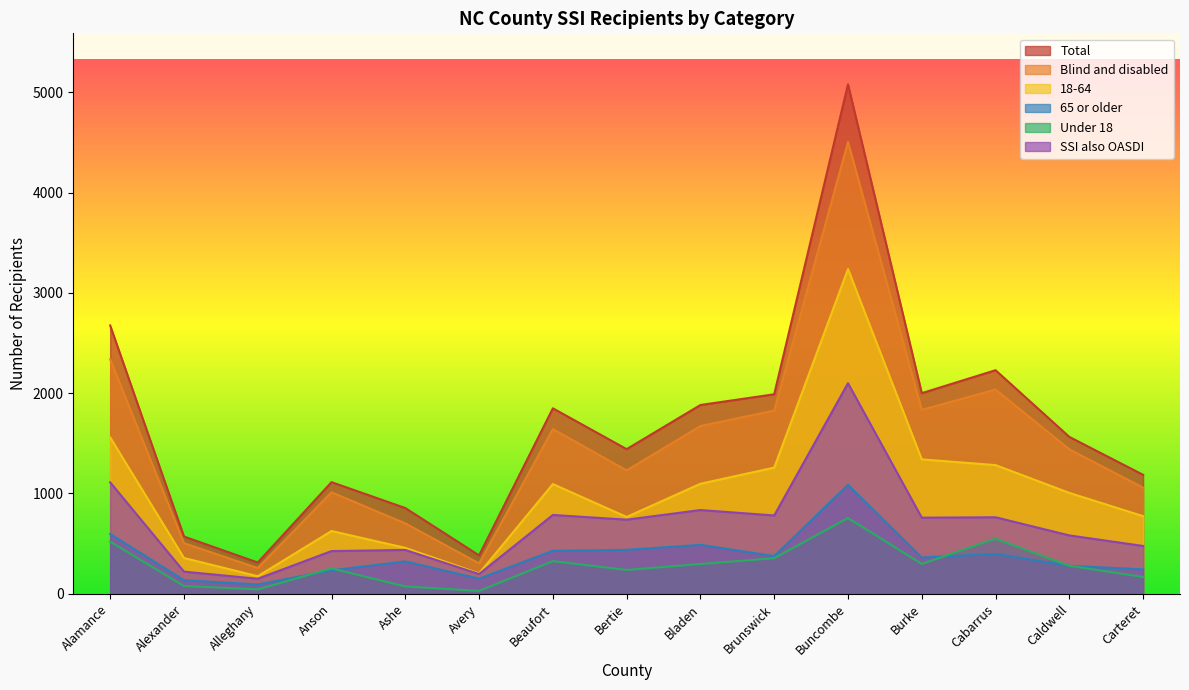

Reading left to right, transcribe all the data shown in this chart.

Total: Alamance=2675	Alexander=571	Alleghany=312	Anson=1113	Ashe=855	Avery=383	Beaufort=1849	Bertie=1442	Bladen=1882	Brunswick=1989	Buncombe=5079	Burke=2000	Cabarrus=2229	Caldwell=1564	Carteret=1186
Blind and disabled: Alamance=2337	Alexander=505	Alleghany=257	Anson=1012	Ashe=702	Avery=303	Beaufort=1642	Bertie=1230	Bladen=1672	Brunswick=1827	Buncombe=4504	Burke=1834	Cabarrus=2036	Caldwell=1440	Carteret=1058
Under 18: Alamance=520	Alexander=78	Alleghany=44	Anson=253	Ashe=74	Avery=29	Beaufort=326	Bertie=238	Bladen=297	Brunswick=355	Buncombe=756	Burke=298	Cabarrus=549	Caldwell=279	Carteret=168
18-64: Alamance=1559	Alexander=357	Alleghany=175	Anson=626	Ashe=458	Avery=203	Beaufort=1094	Bertie=766	Bladen=1097	Brunswick=1258	Buncombe=3237	Burke=1340	Cabarrus=1283	Caldwell=1006	Carteret=774
SSI also OASDI: Alamance=1111	Alexander=221	Alleghany=150	Anson=426	Ashe=437	Avery=197	Beaufort=786	Bertie=739	Bladen=835	Brunswick=781	Buncombe=2099	Burke=759	Cabarrus=763	Caldwell=582	Carteret=477
65 or older: Alamance=596	Alexander=136	Alleghany=93	Anson=234	Ashe=323	Avery=151	Beaufort=429	Bertie=438	Bladen=488	Brunswick=376	Buncombe=1086	Burke=362	Cabarrus=397	Caldwell=279	Carteret=244